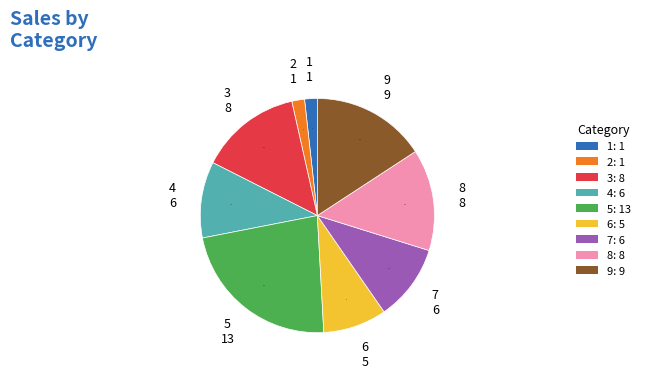

Is there any slice that represents more than half of the pie?

No